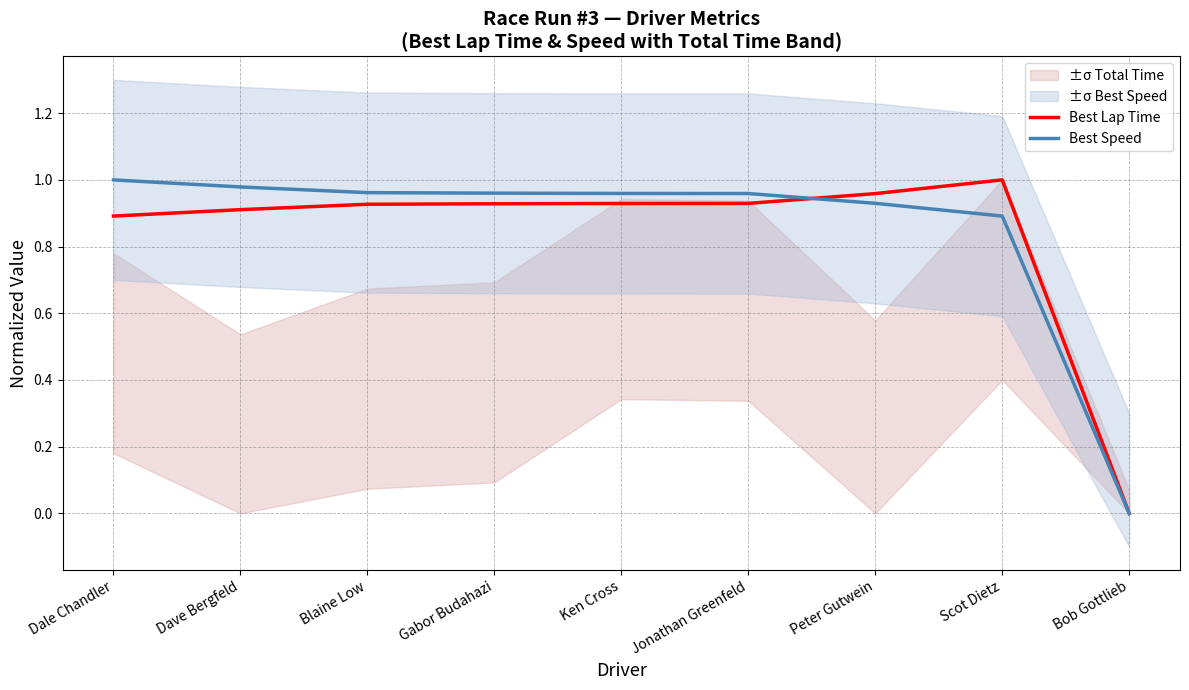

Rank the series by their maximum value, from highest to lowest.

Best Lap Time, Best Speed